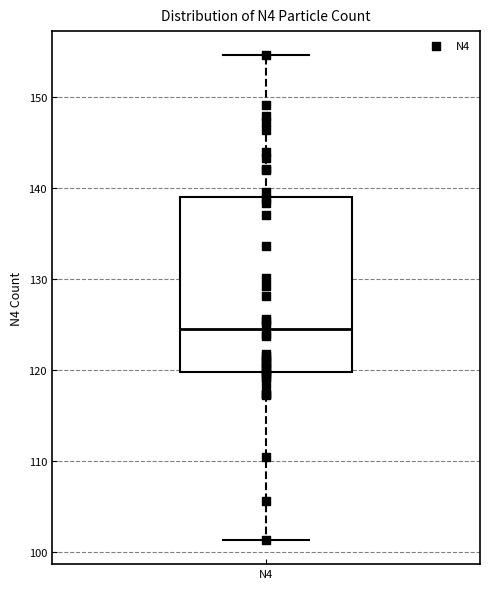

Read this box plot against the y-axis: the position of the median line, the range covered by the box, and the ends of both whiskers. The values are not printed on the chart, so give them approximately, as read against the axis.

median 124, box 120 to 139, whiskers 101 to 155